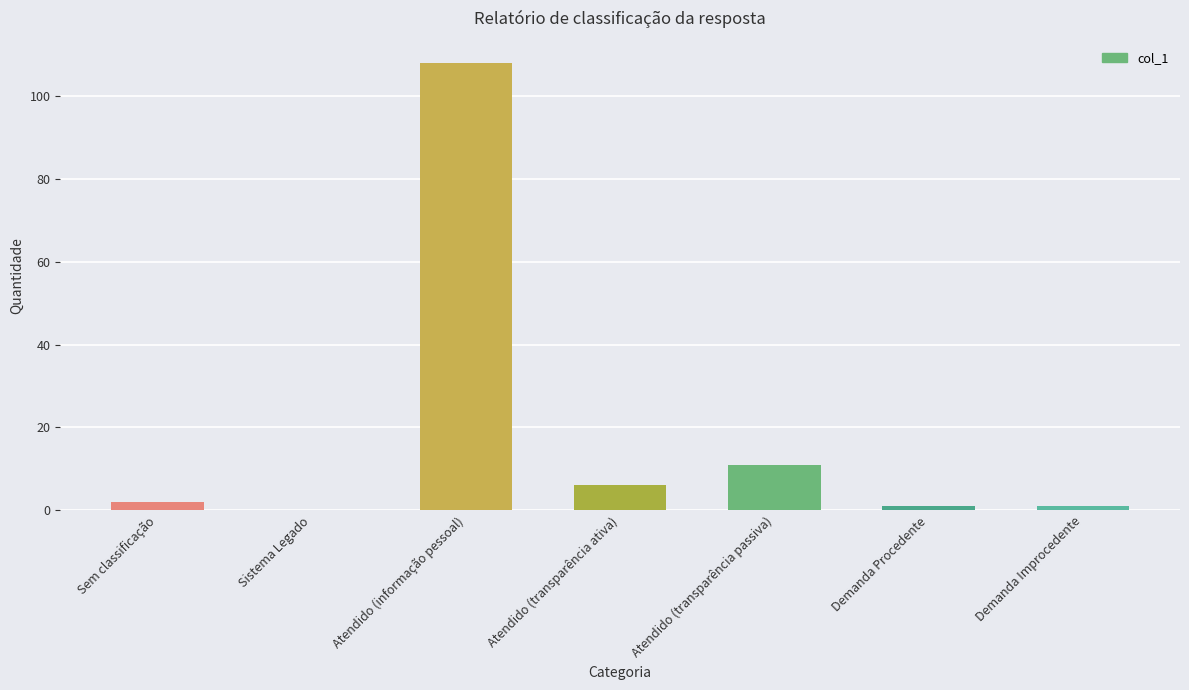

What is the sum of the values at Atendido (transparência passiva) and Atendido (informação pessoal)?

119